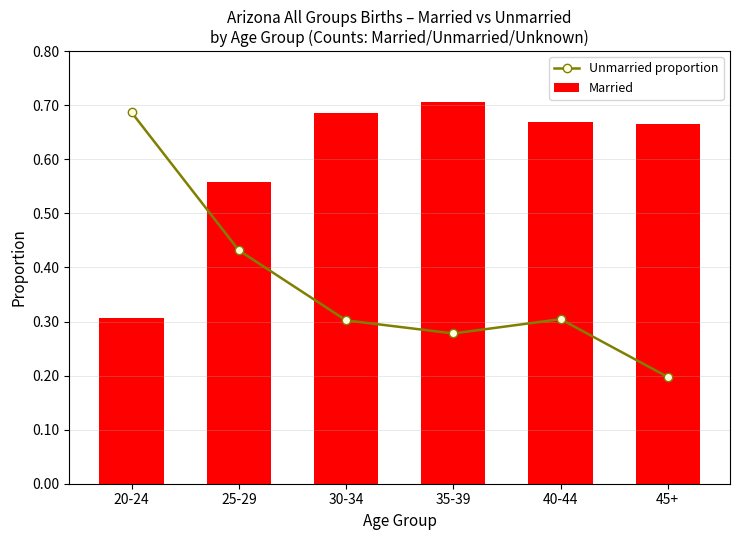

The Unmarried proportion series shows 0.7 at 25-29. True or false?

False